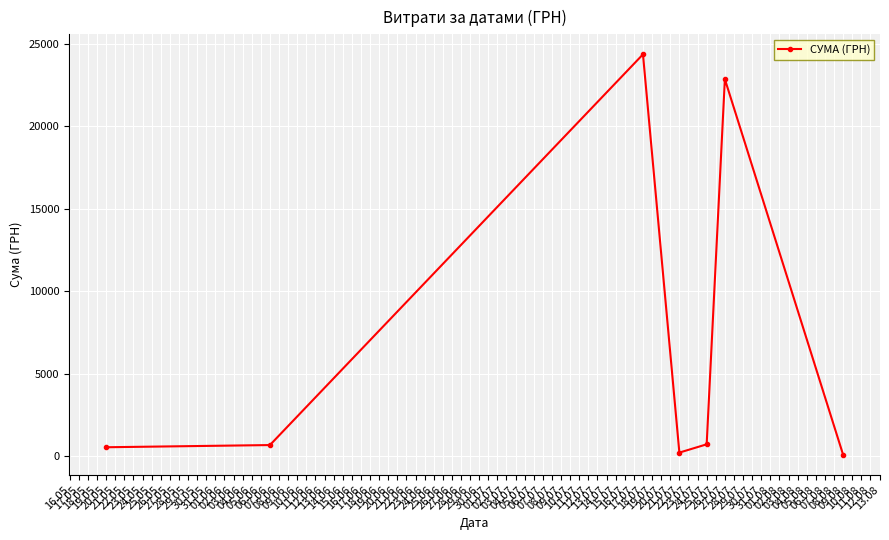

What is the difference between the maximum and minimum values?

24291.6